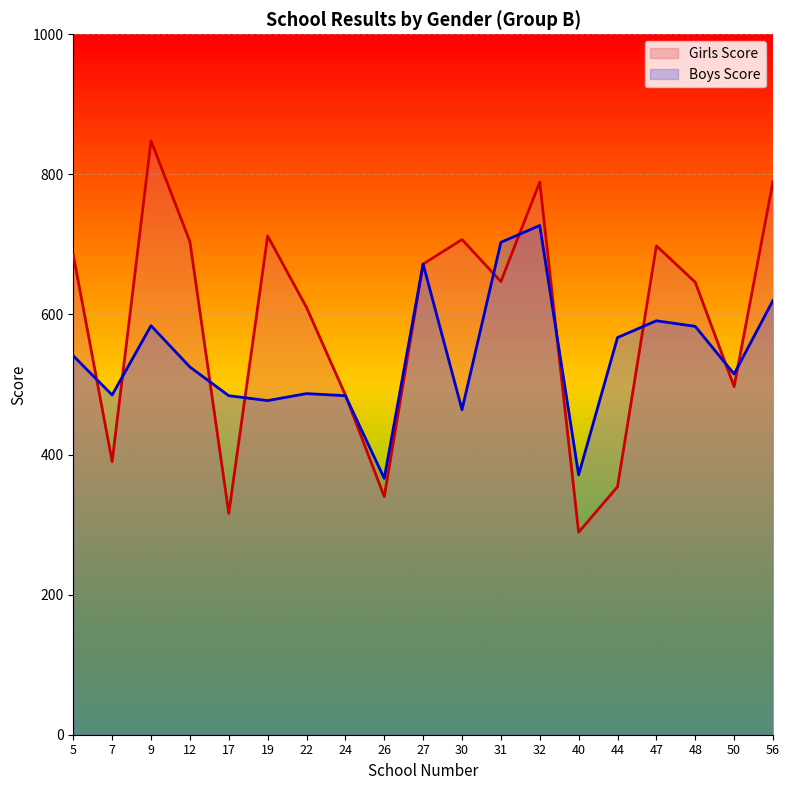

At how many categories does at least one series exceed 652?

10